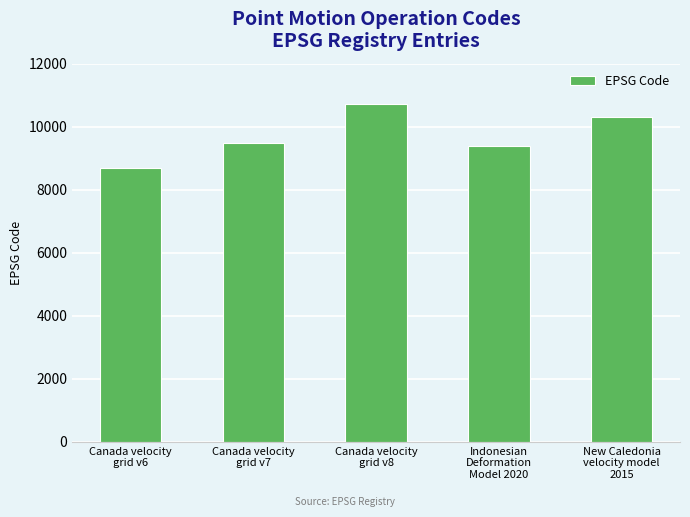

What is the difference between the maximum and minimum values?

2031